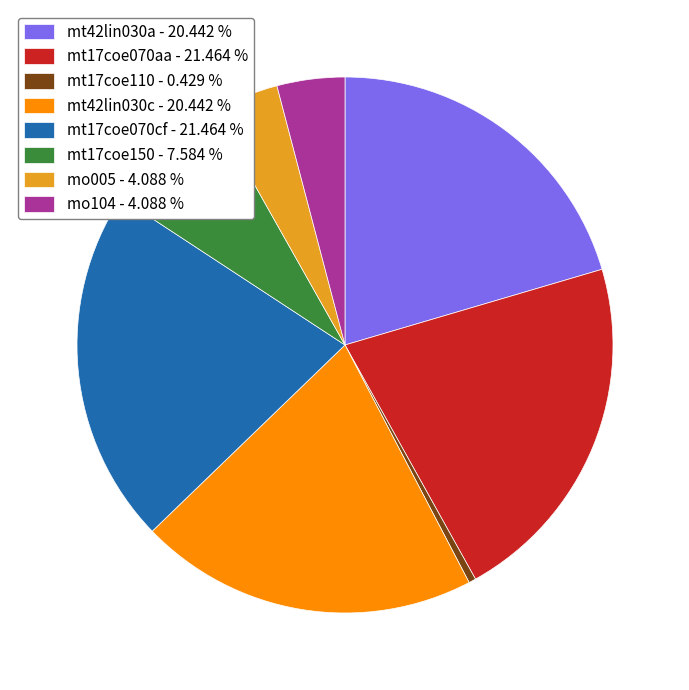

What is the smallest slice in the pie chart?

mt17coe110